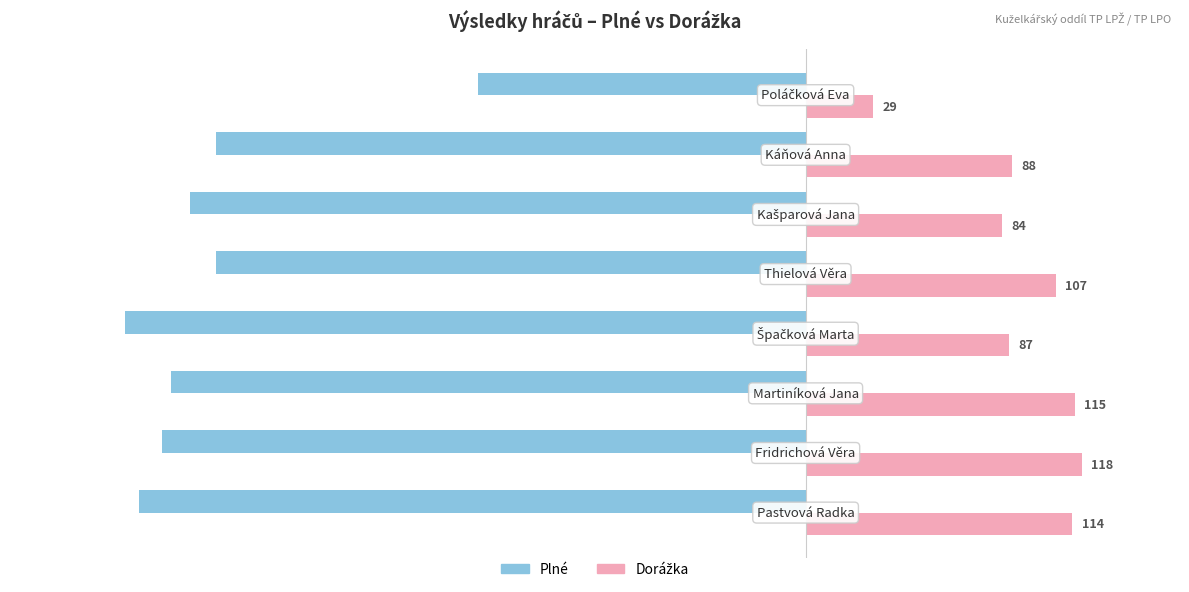

Which series has the widest spread of values?

Plné